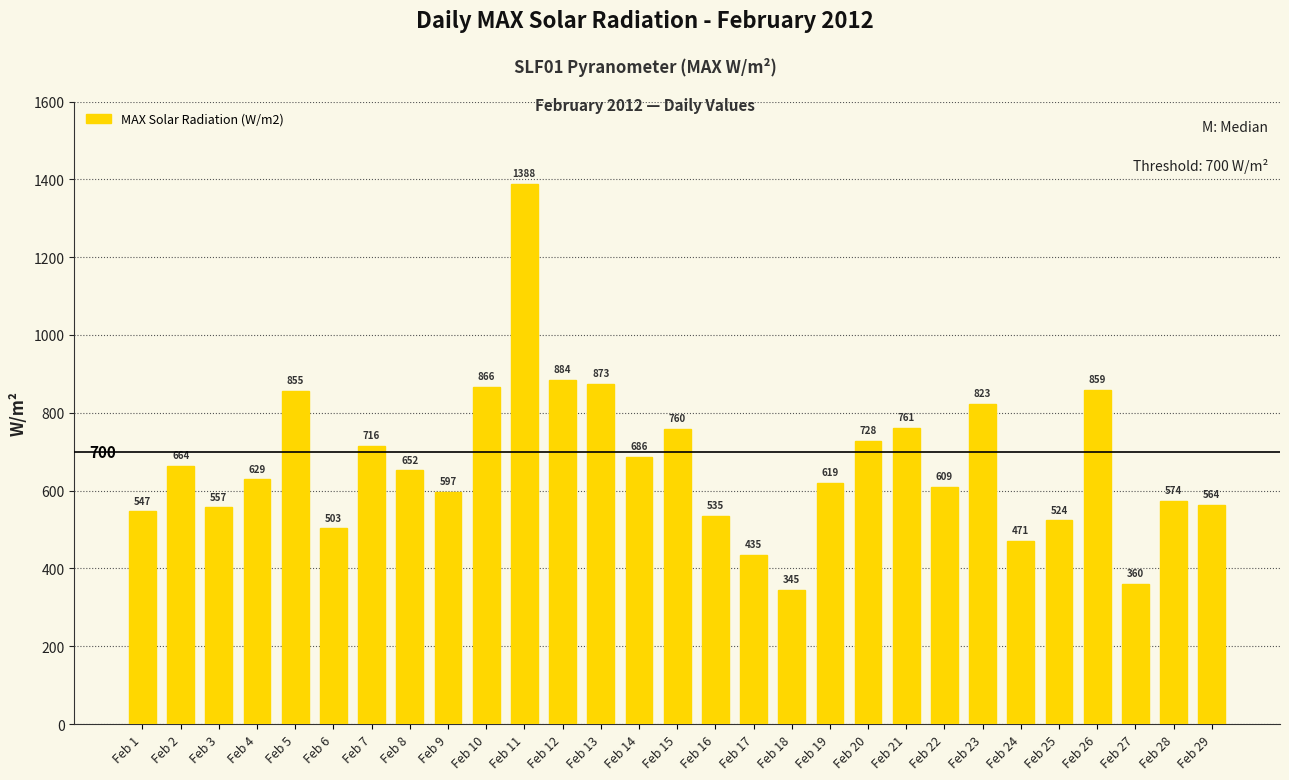

List the labels in order of value, smallest first.

Feb 18, Feb 27, Feb 17, Feb 24, Feb 6, Feb 25, Feb 16, Feb 1, Feb 3, Feb 29, Feb 28, Feb 9, Feb 22, Feb 19, Feb 4, Feb 8, Feb 2, Feb 14, Feb 7, Feb 20, Feb 15, Feb 21, Feb 23, Feb 5, Feb 26, Feb 10, Feb 13, Feb 12, Feb 11